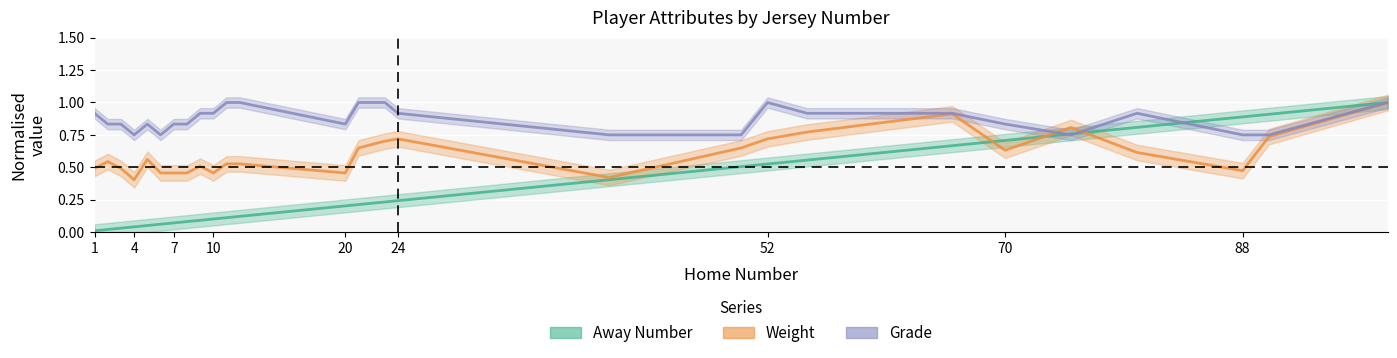

What is the value of the Grade point at the 21st from the left?

0.9